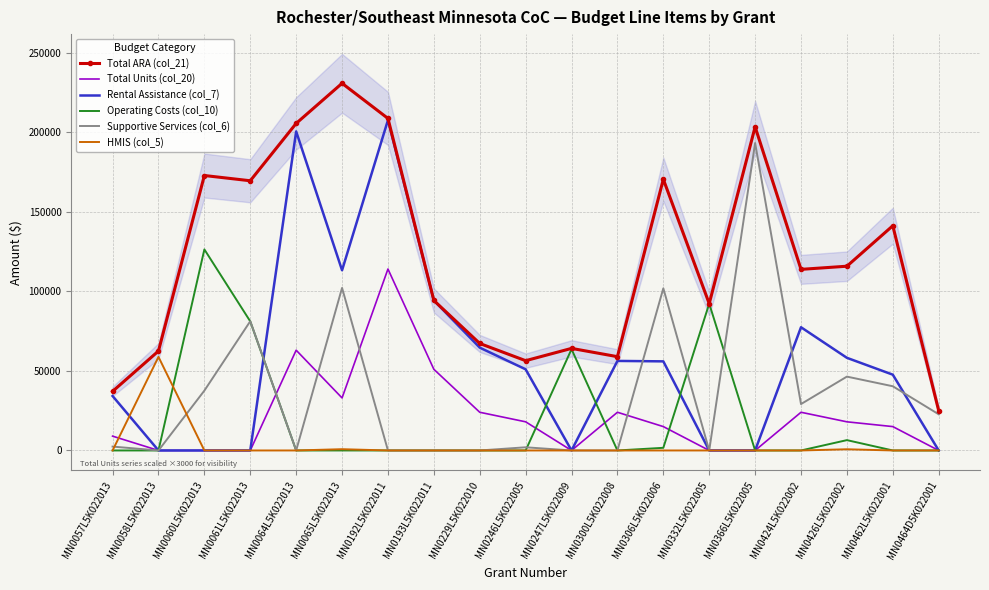

Where is the first local maximum for Total ARA (col_21)?

MN0060L5K022013